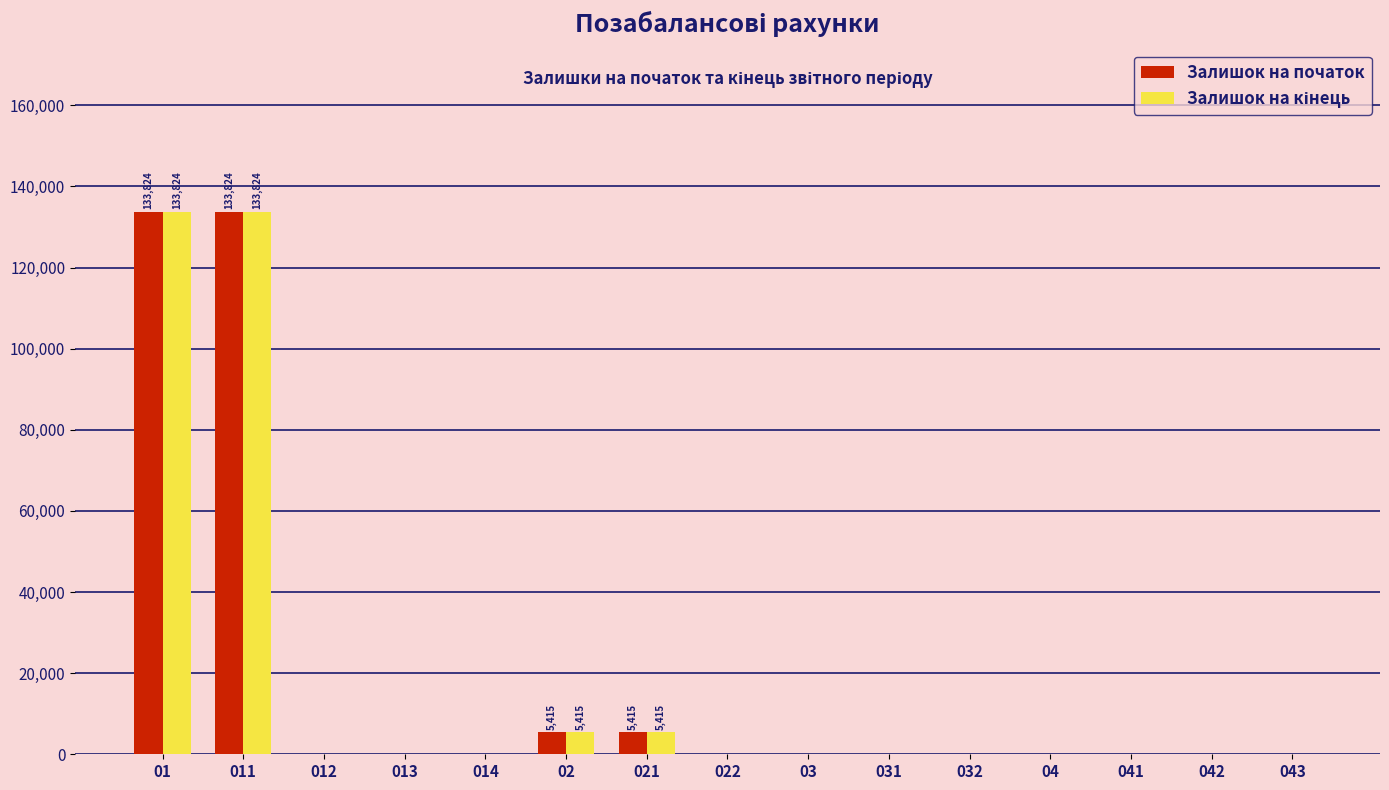

What is the maximum value shown in the chart?

133824